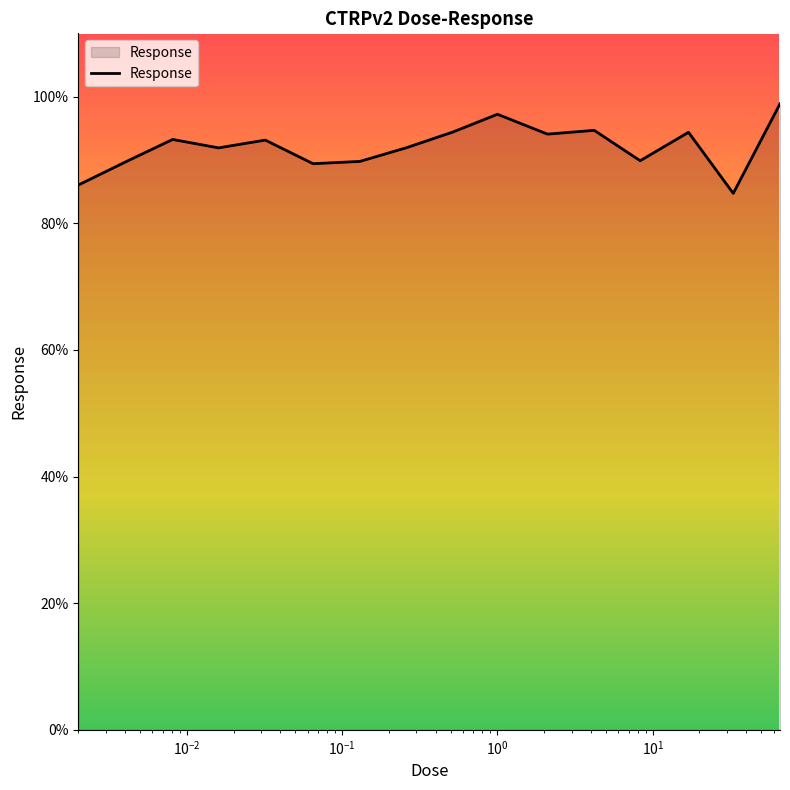

What is the difference between the maximum and second lowest values?

12.8